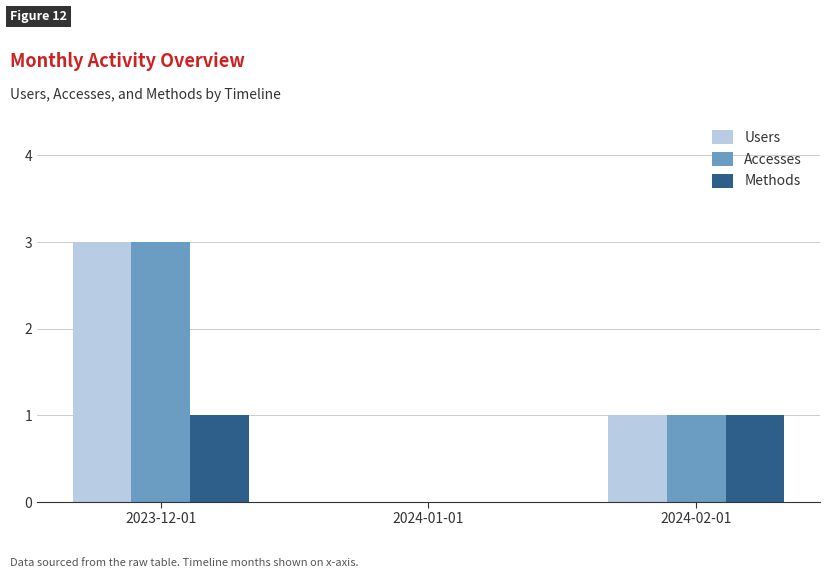

Reading right to left, list all the values displayed in this chart.

Users: 1	0	3
Accesses: 1	0	3
Methods: 1	0	1